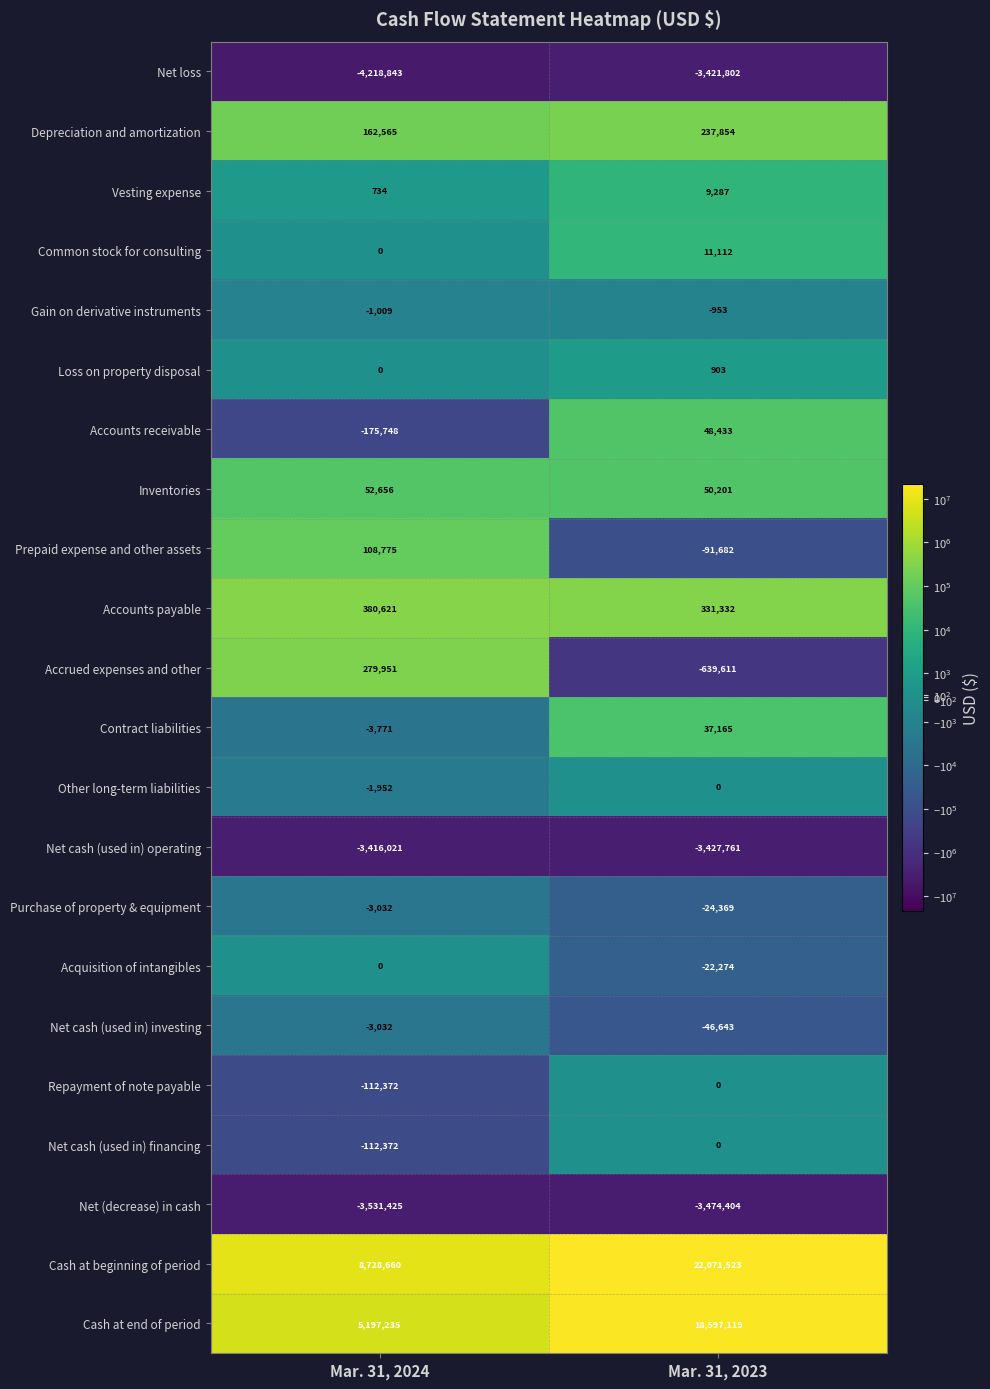

What is the maximum value for Accounts receivable?

48433